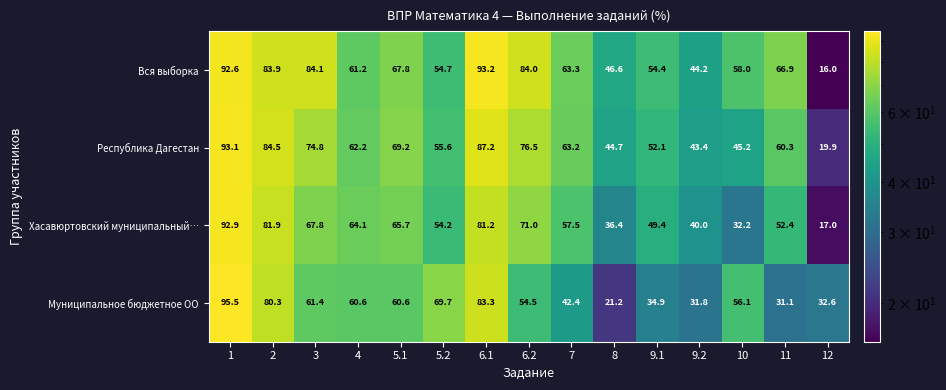

Between 10 and 11, which series saw the biggest shift?

Муниципальное бюджетное ОО